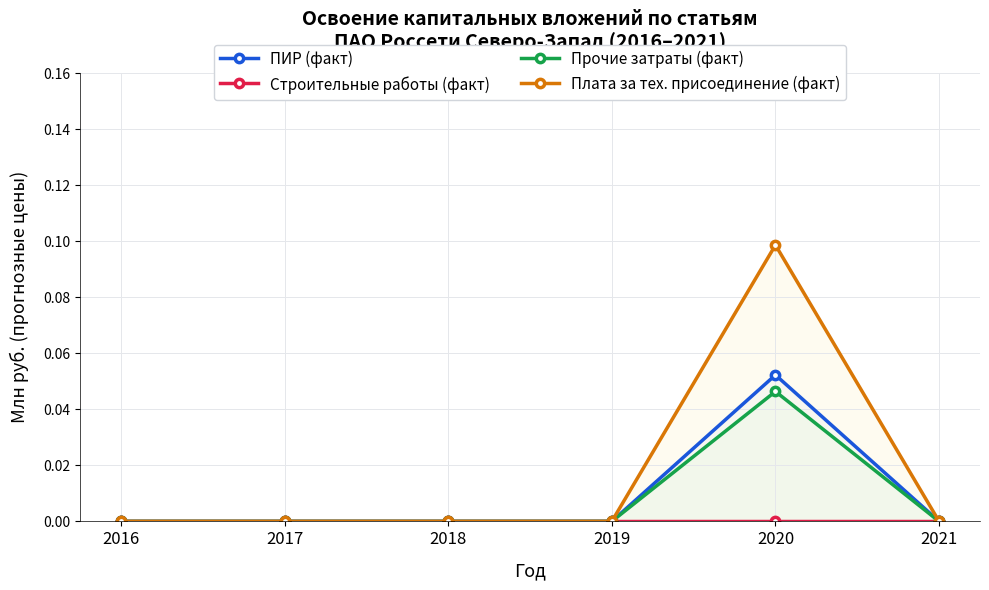

Reading right to left, extract all data points from this chart.

ПИР (факт): 2021=0.0	2020=0.1	2019=0.0	2018=0.0	2017=0.0	2016=0.0
Строительные работы (факт): 2021=0.0	2020=0.0	2019=0.0	2018=0.0	2017=0.0	2016=0.0
Прочие затраты (факт): 2021=0.0	2020=0.0	2019=0.0	2018=0.0	2017=0.0	2016=0.0
Плата за тех. присоединение (факт): 2021=0.0	2020=0.1	2019=0.0	2018=0.0	2017=0.0	2016=0.0